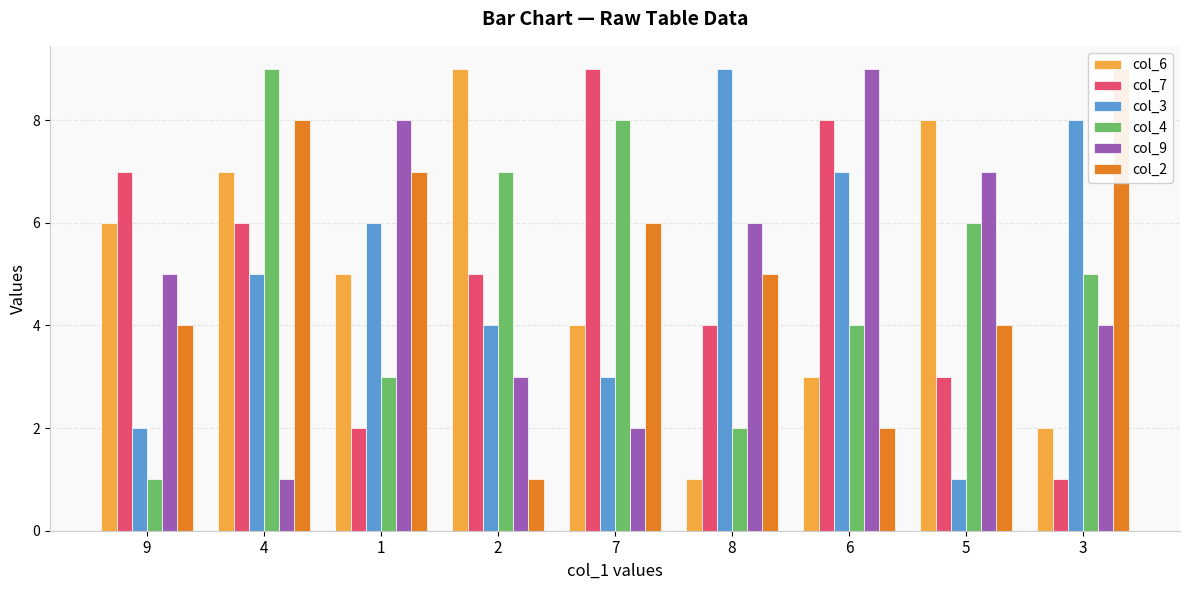

The value of col_4 at 8 is 2. True or false?

True